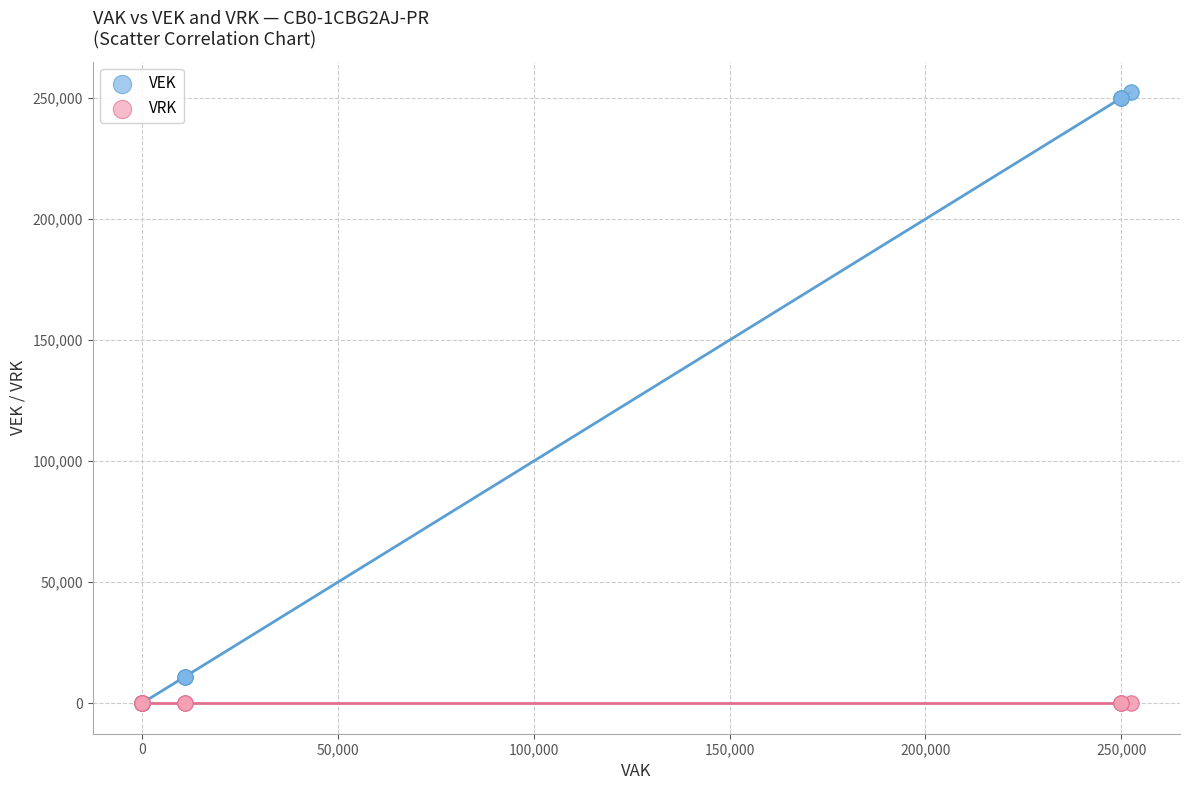

Which series contains the highest Y value?

VEK